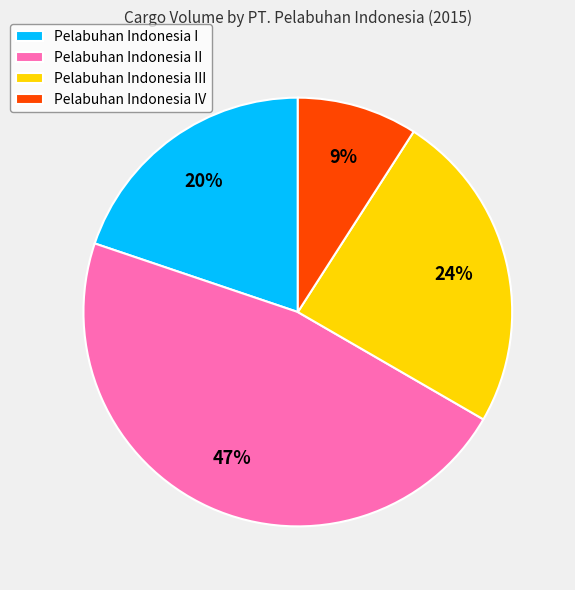

How many segments does this pie chart have?

4